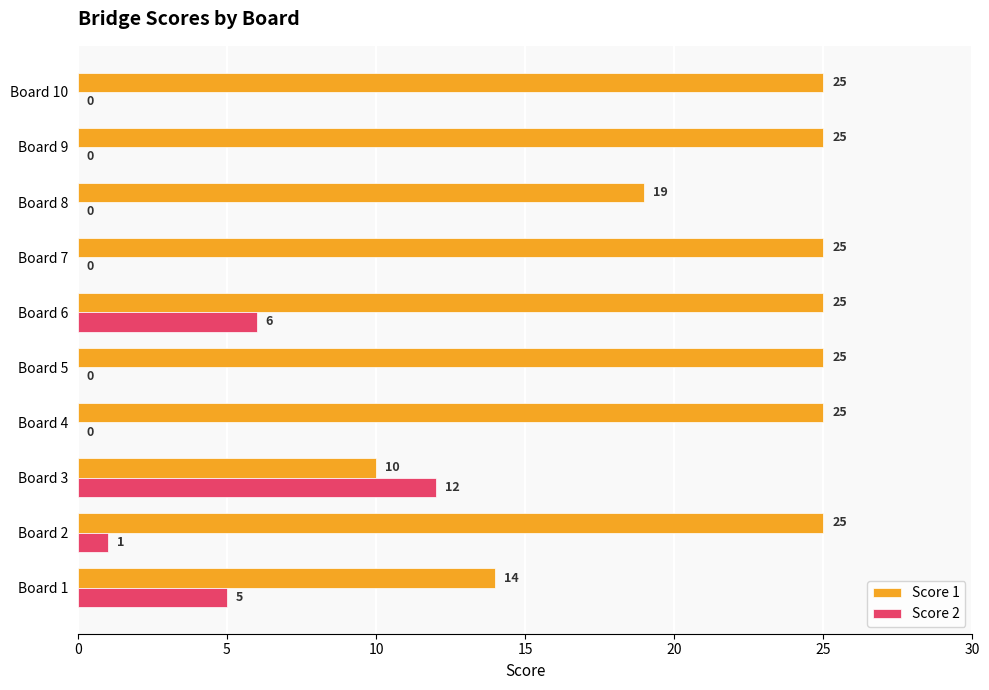

Between Board 1 and Board 6, which series saw the biggest shift?

Score 1